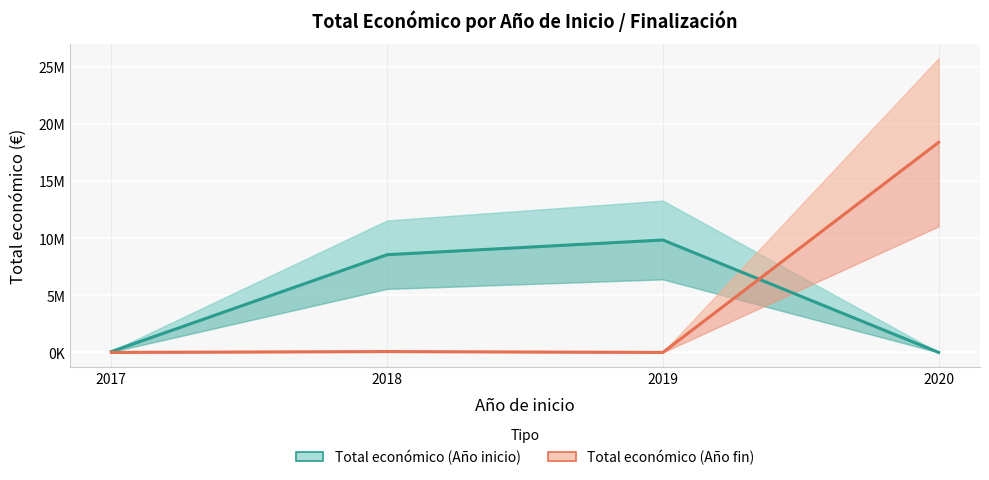

What is the difference between the Total económico (Año fin) values at 2019 and 2018?

75575